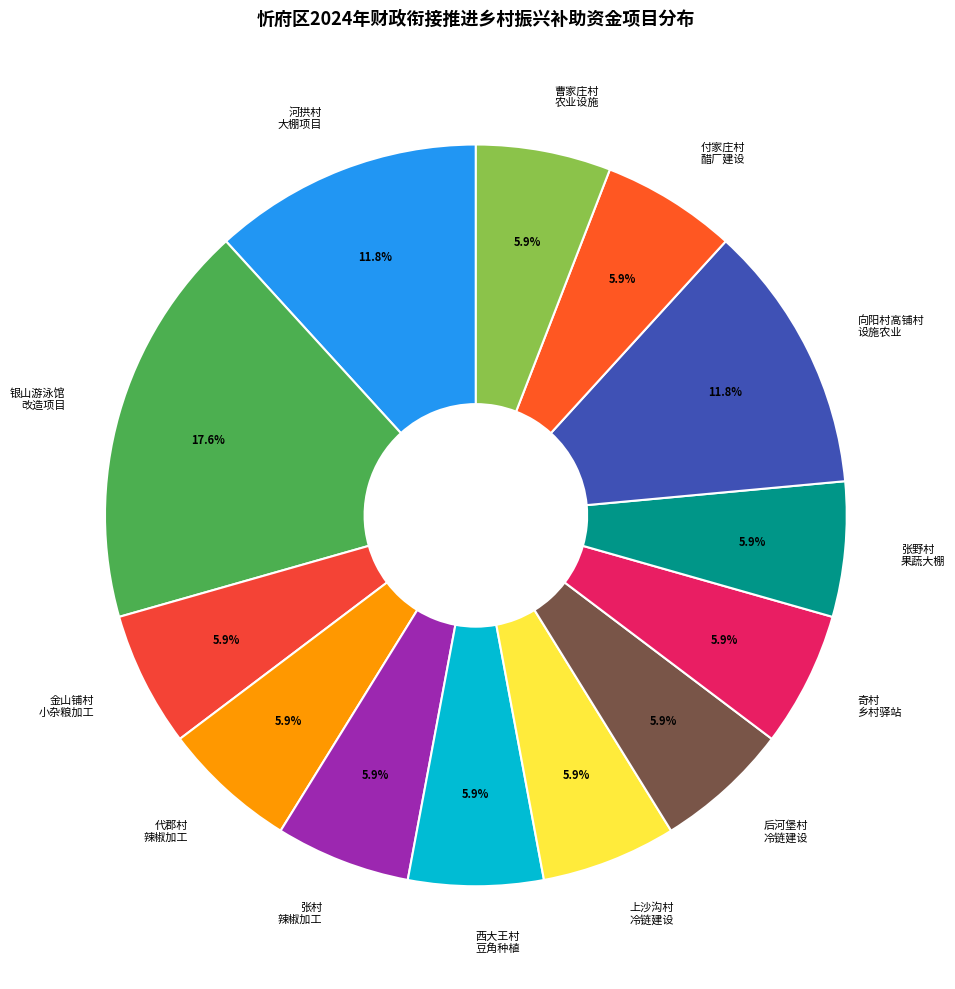

What is the total percentage of 代郡村 辣椒加工 and 西大王村 豆角种植?

11.8%